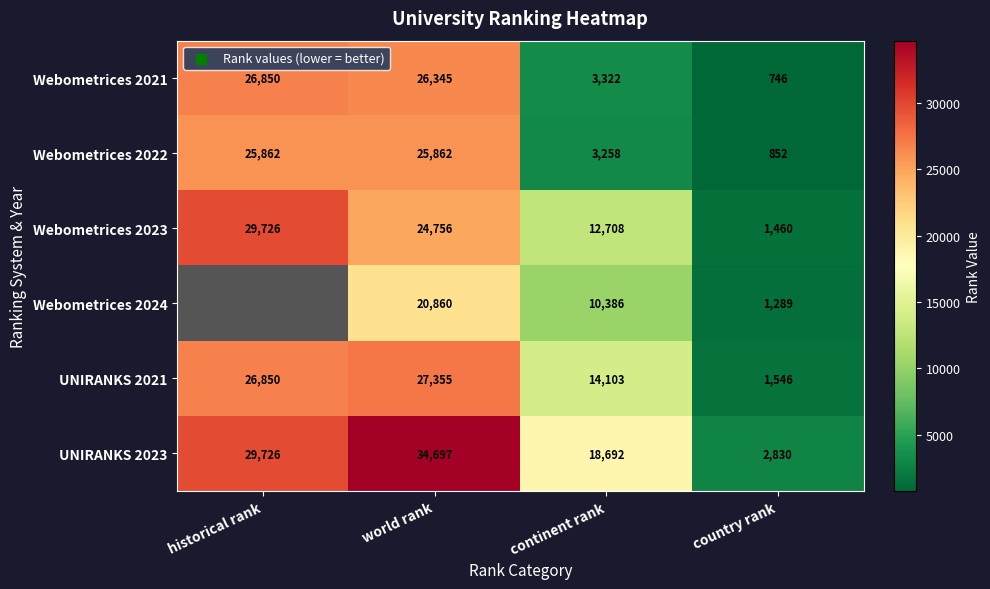

At how many categories does at least one series exceed 27063?

2